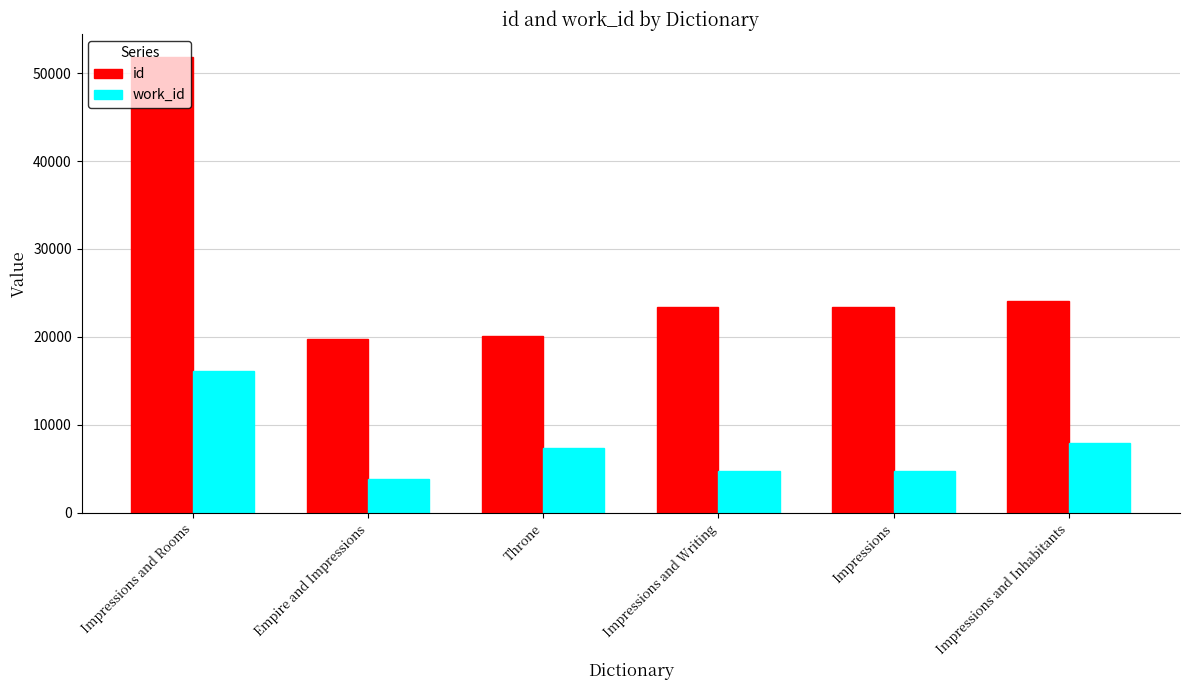

The work_id series shows 4702 at Impressions. True or false?

True